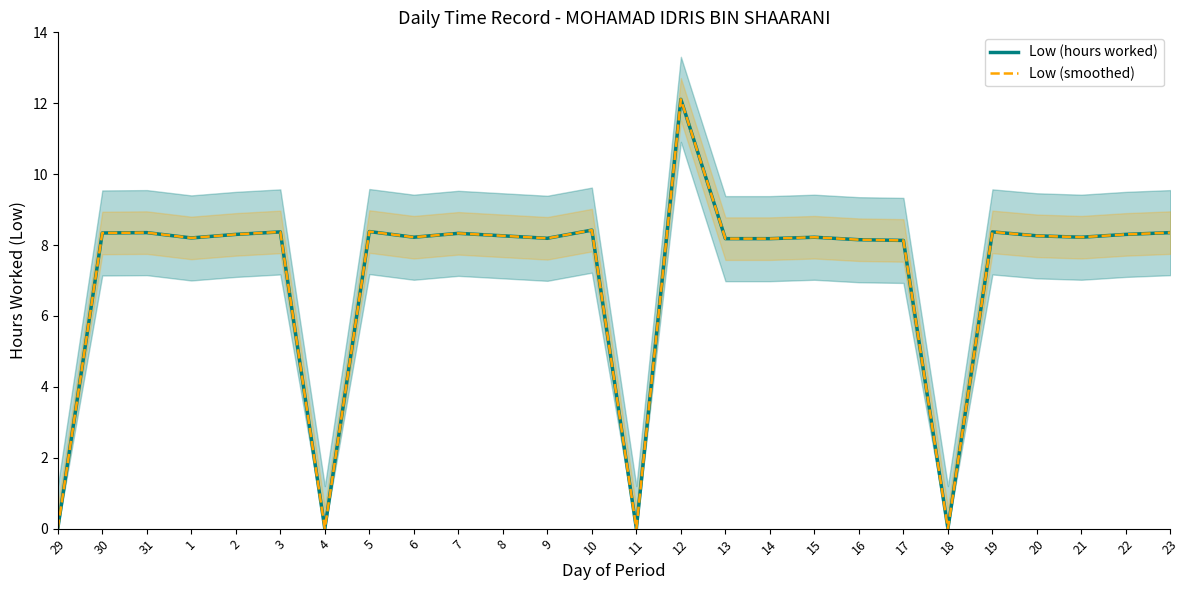

Is the value of Low (hours worked) at 8 greater than the value of Low (smoothed) at 5?

No